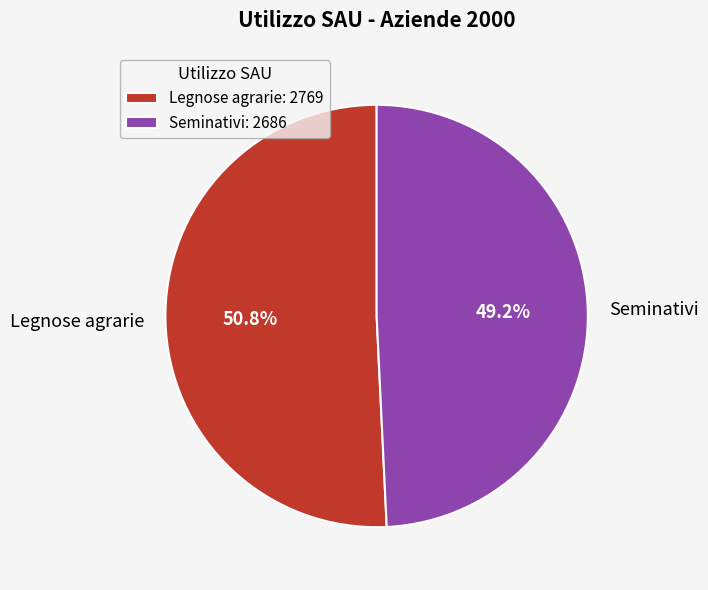

To the nearest percent, what is the average slice percentage?

50%